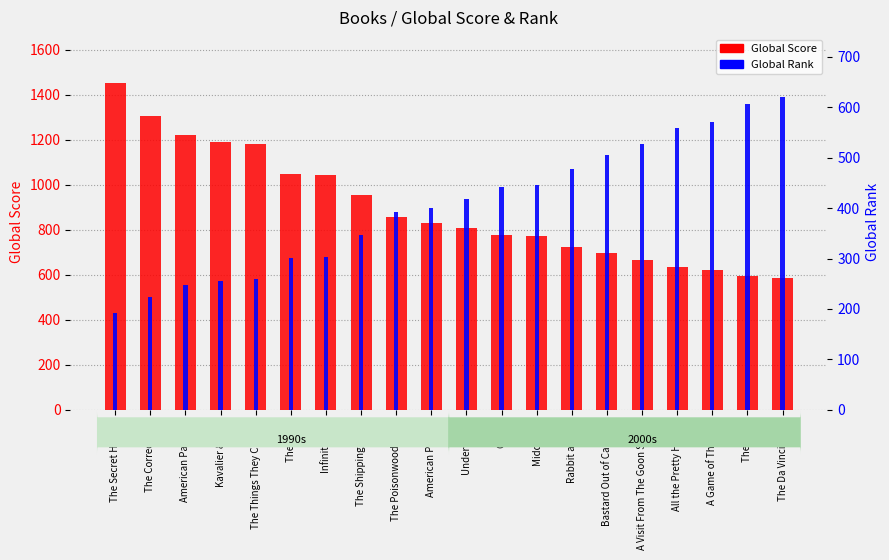

What are all the series names shown in the legend?

Global Score, Global Rank